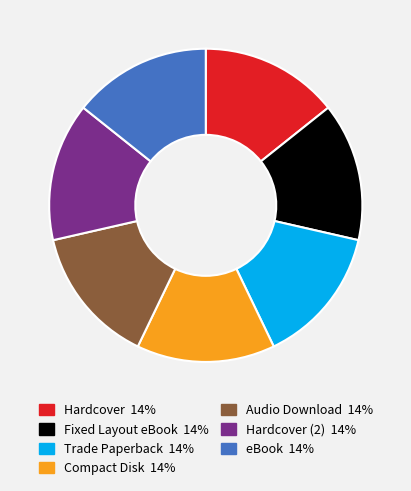

Does any single category account for the majority?

No